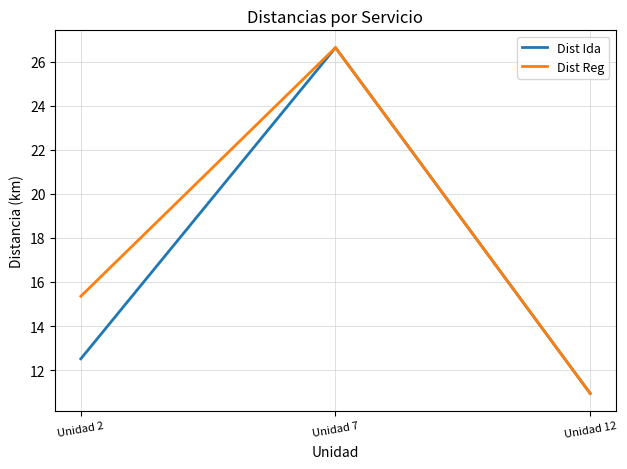

The Dist Ida series shows 10.9 at Unidad 12. True or false?

True